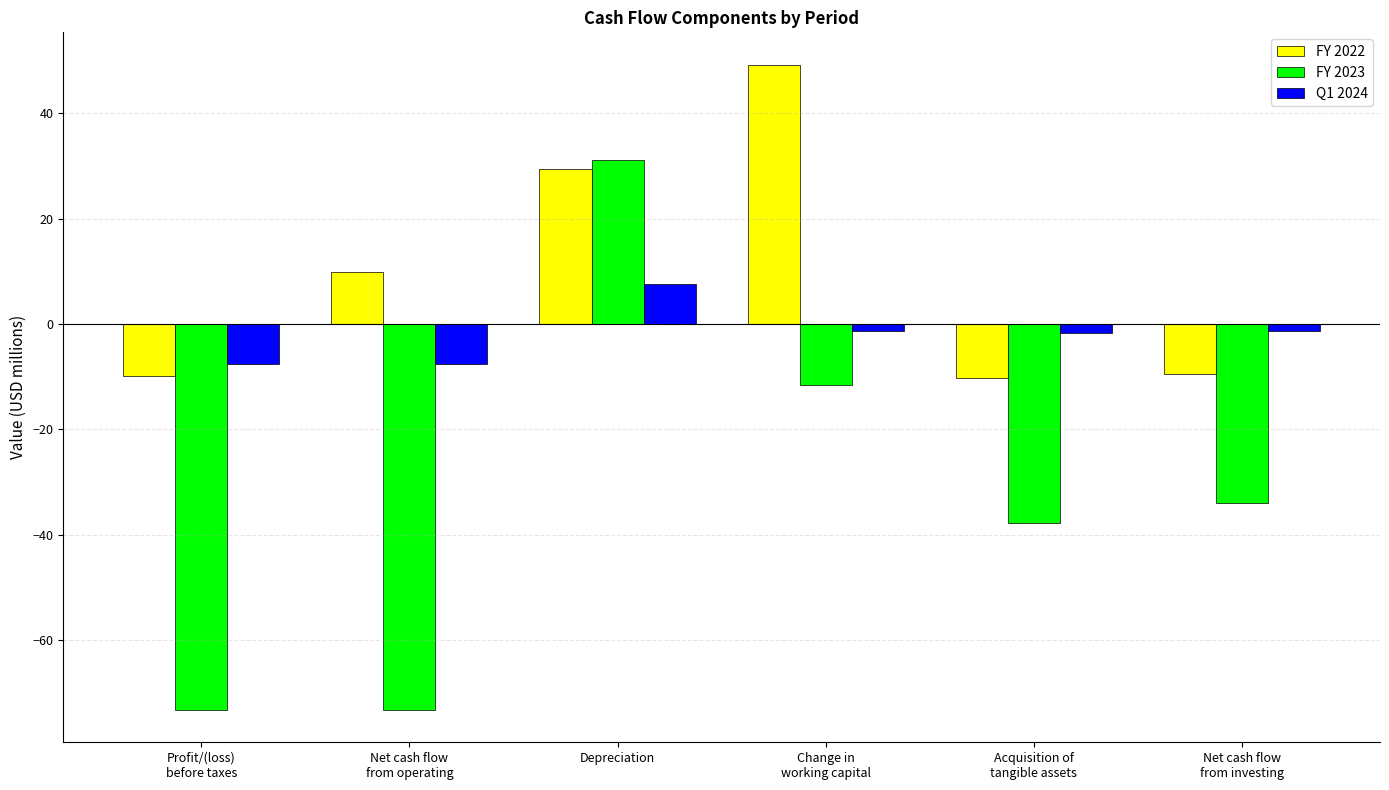

Which series has the largest total across all categories?

FY 2022